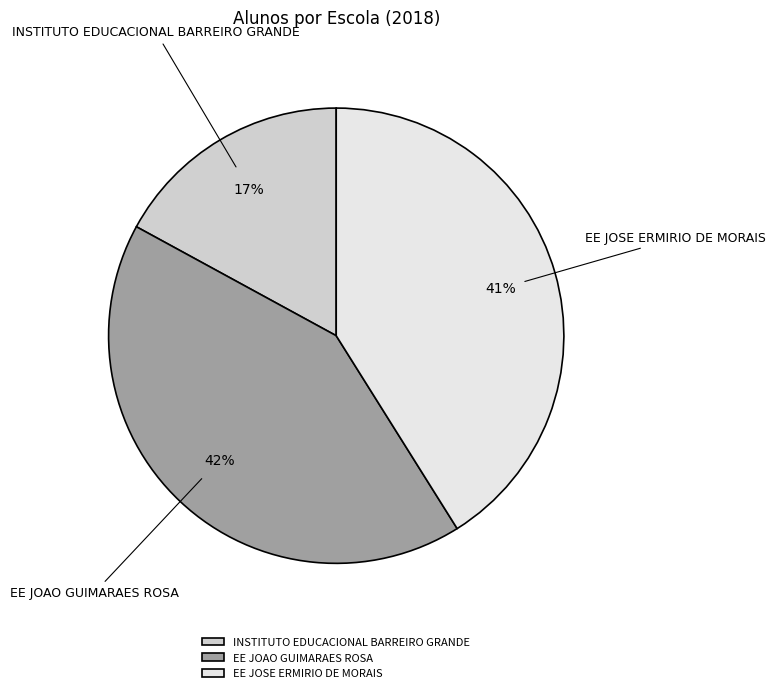

Is it true that EE JOAO GUIMARAES ROSA is 42% of the pie?

True